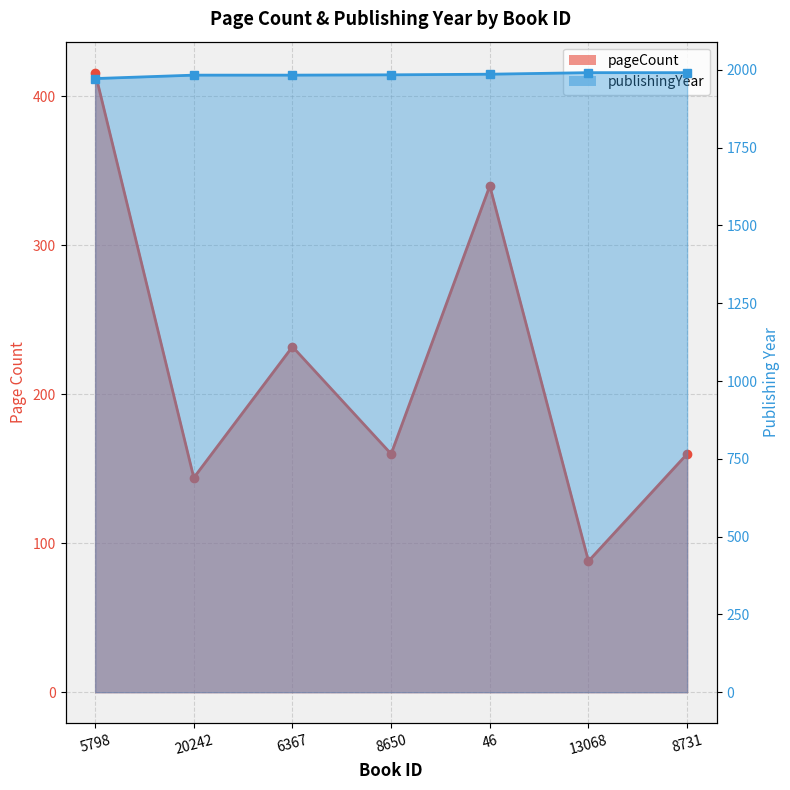

How many data points in pageCount are less than 160?

2